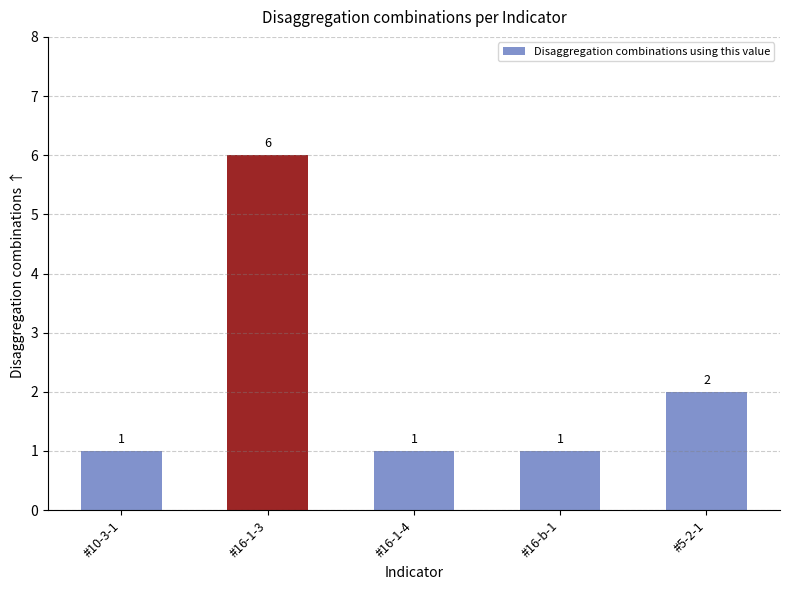

What is the value of the 1st bar from the left?

1